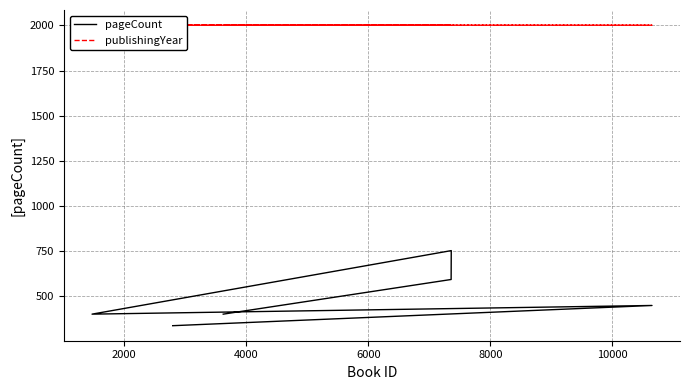

Reading left to right, list all the values displayed in this chart.

pageCount: 336	448	400	752	592	400
publishingYear: 2002	2001	2001	2001	2001	2001